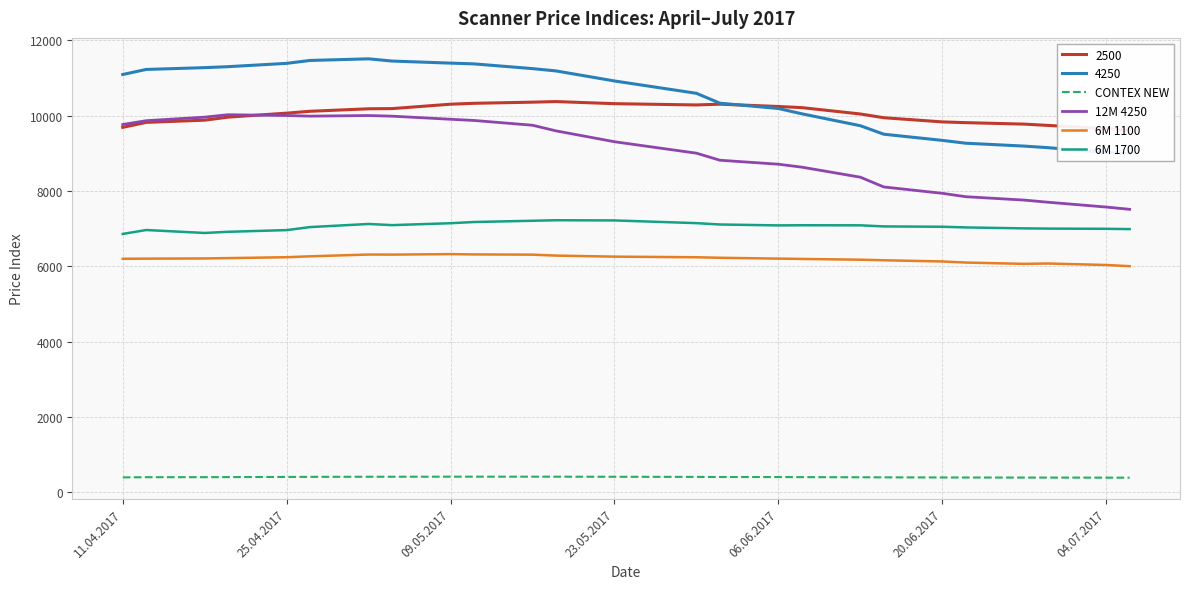

The 6M 1700 series shows 6959 at 25.04.2017. True or false?

True